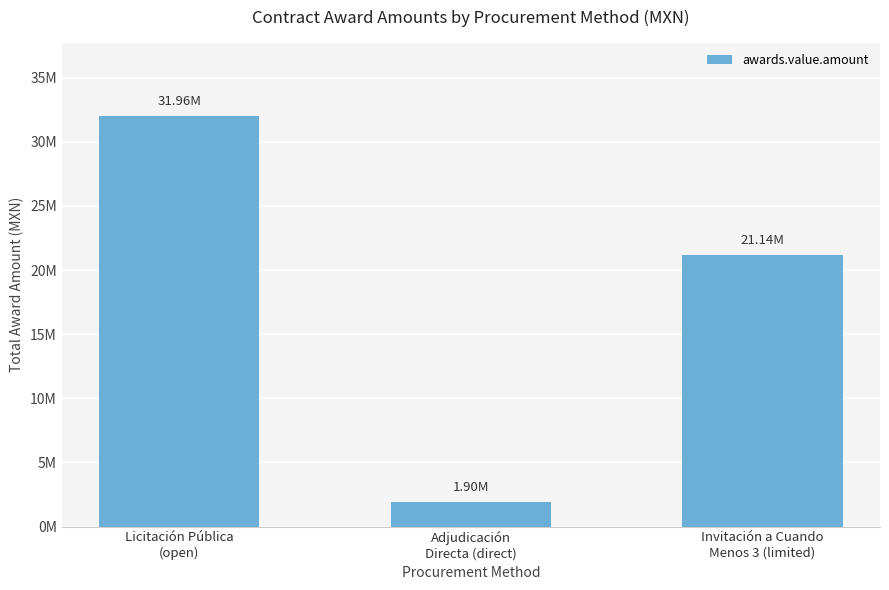

List the labels in order of value, largest first.

Licitación Pública
(open), Invitación a Cuando
Menos 3 (limited), Adjudicación
Directa (direct)